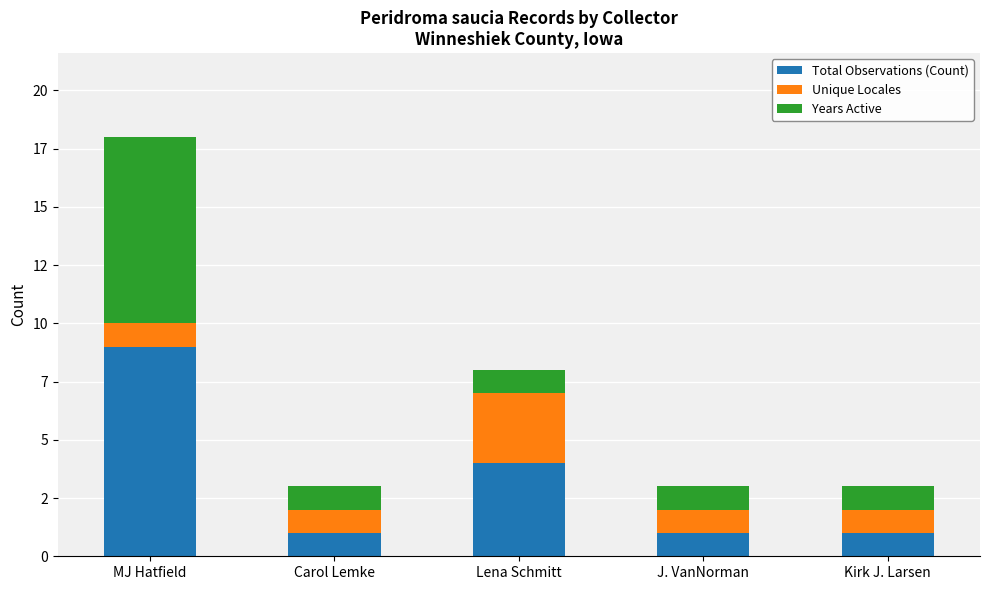

Are the bars grouped side by side (vs. stacked)?

No